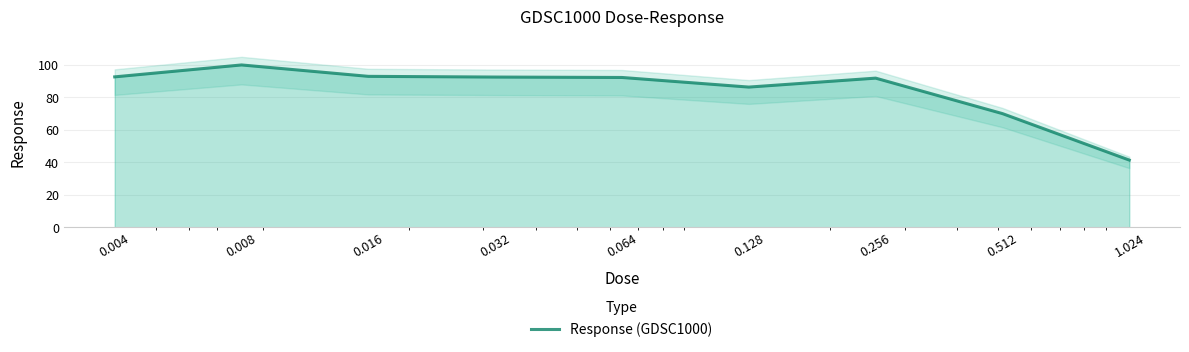

Rank the categories by value from highest to lowest.

0.008, 0.016, 0.004, 0.032, 0.064, 0.256, 0.128, 0.512, 1.024